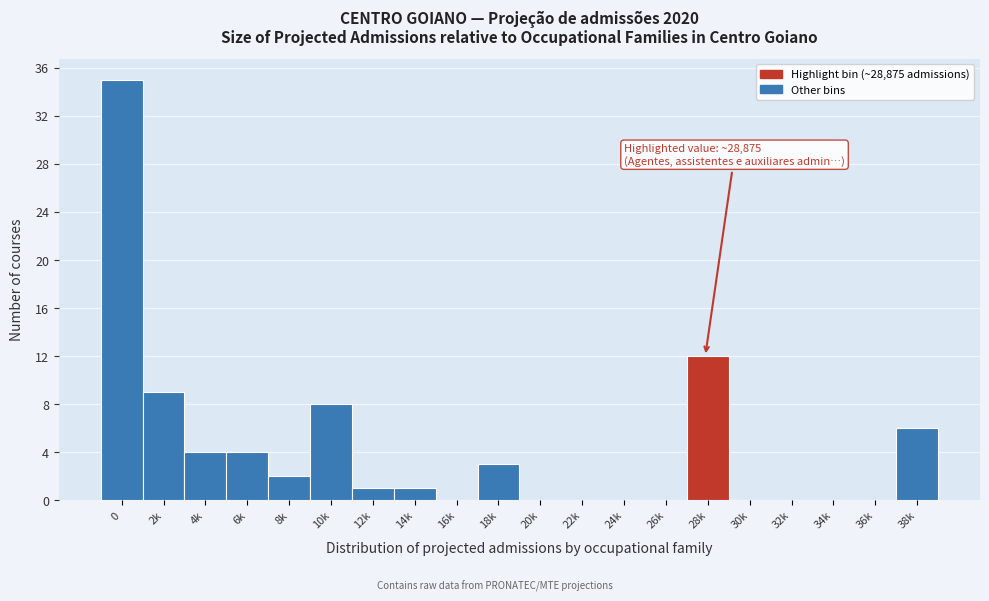

Reading left to right, transcribe all the data shown in this chart.

0=35	2k=9	4k=4	6k=4	8k=2	10k=8	12k=1	14k=1	16k=0	18k=3	20k=0	22k=0	24k=0	26k=0	28k=12	30k=0	32k=0	34k=0	36k=0	38k=6